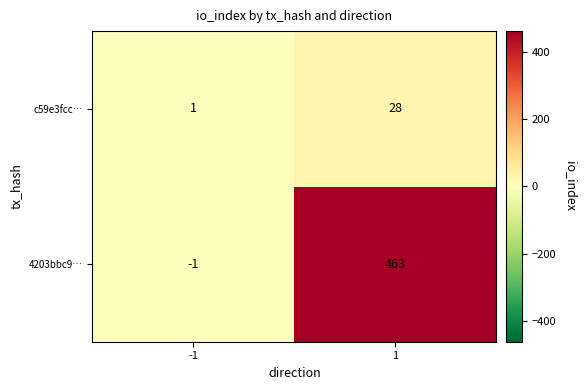

What is the minimum value shown in the chart?

-1